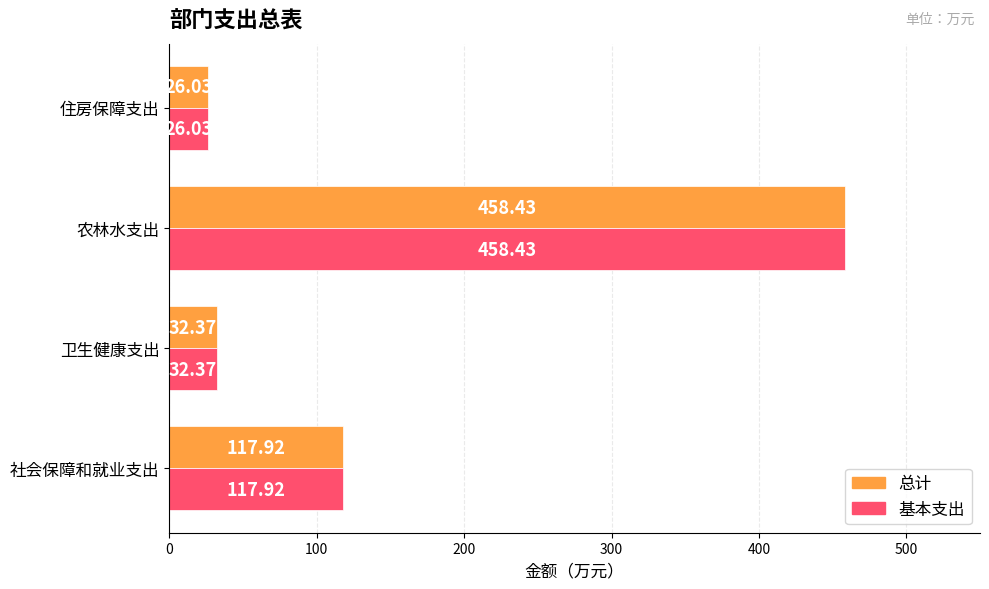

Is the value of 基本支出 at 社会保障和就业支出 greater than the value of 总计 at 卫生健康支出?

Yes